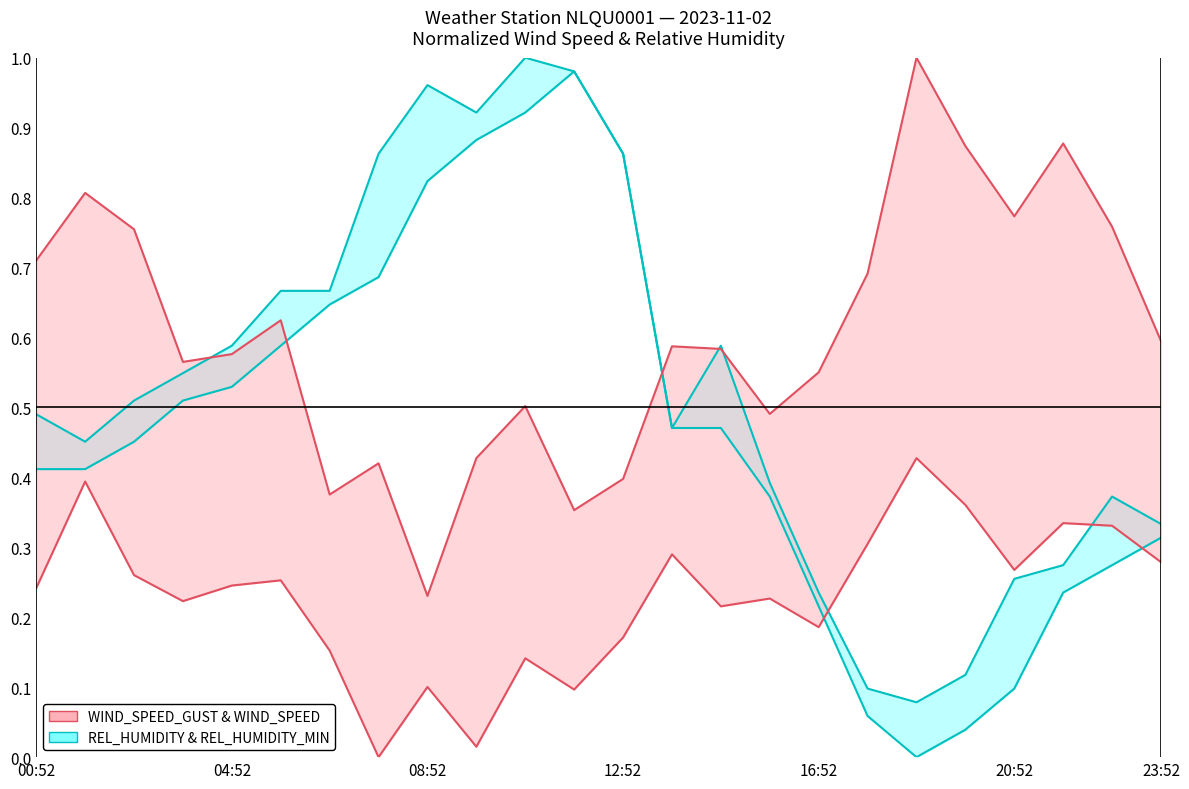

The WIND_SPEED_GUST & WIND_SPEED series shows 0.2 at 08:52. True or false?

True